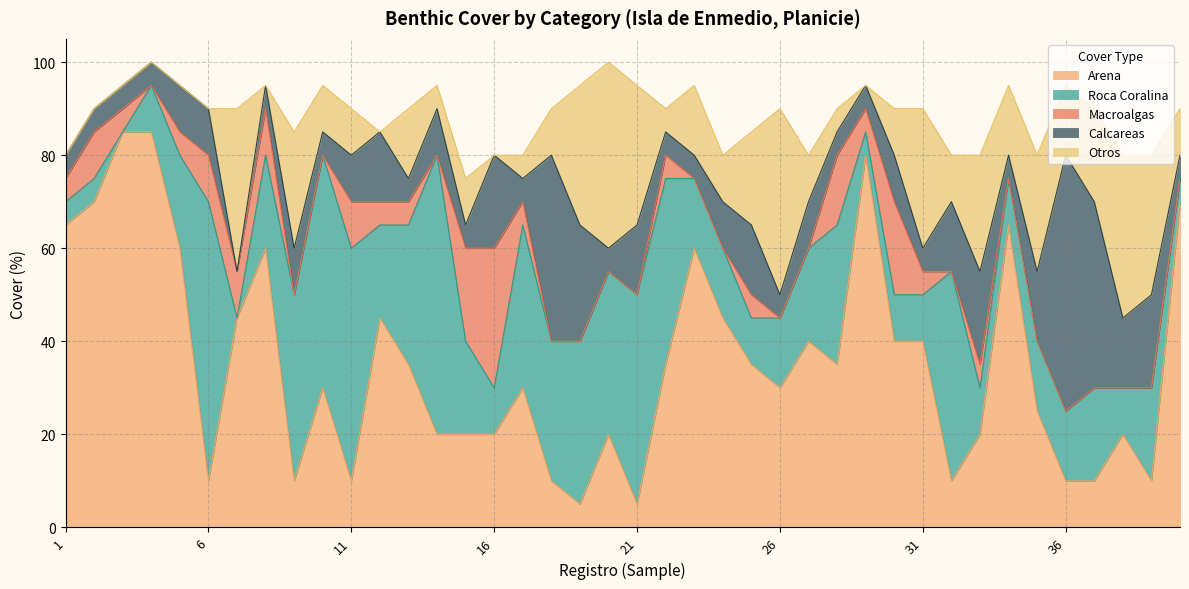

What is the difference between the highest and lowest values at 20?

40